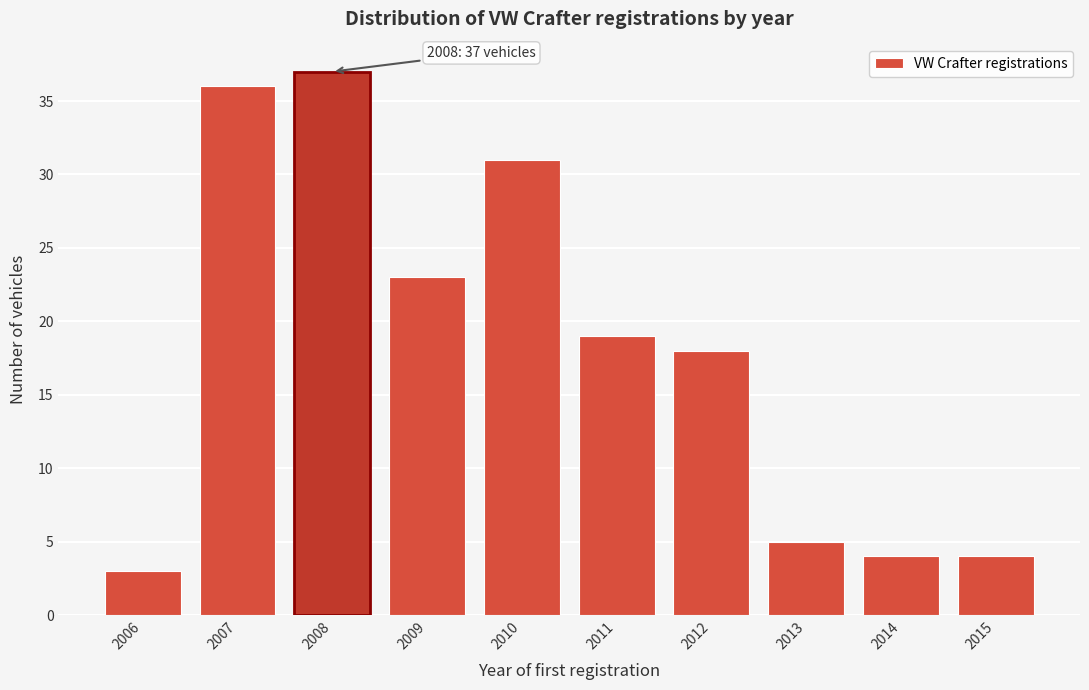

Reading left to right, transcribe all the data shown in this chart.

3	36	37	23	31	19	18	5	4	4